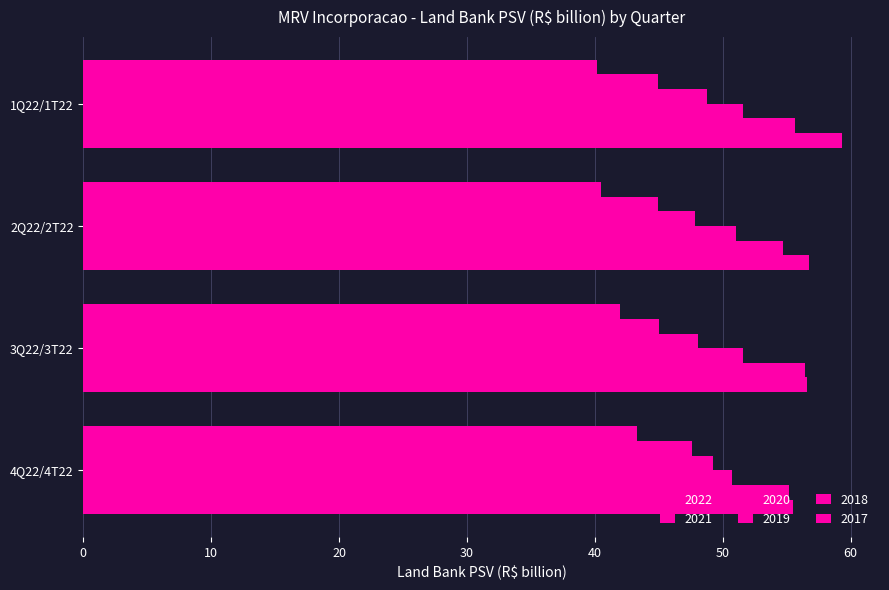

Read the 2020 value at 4Q22/4T22.

50.7